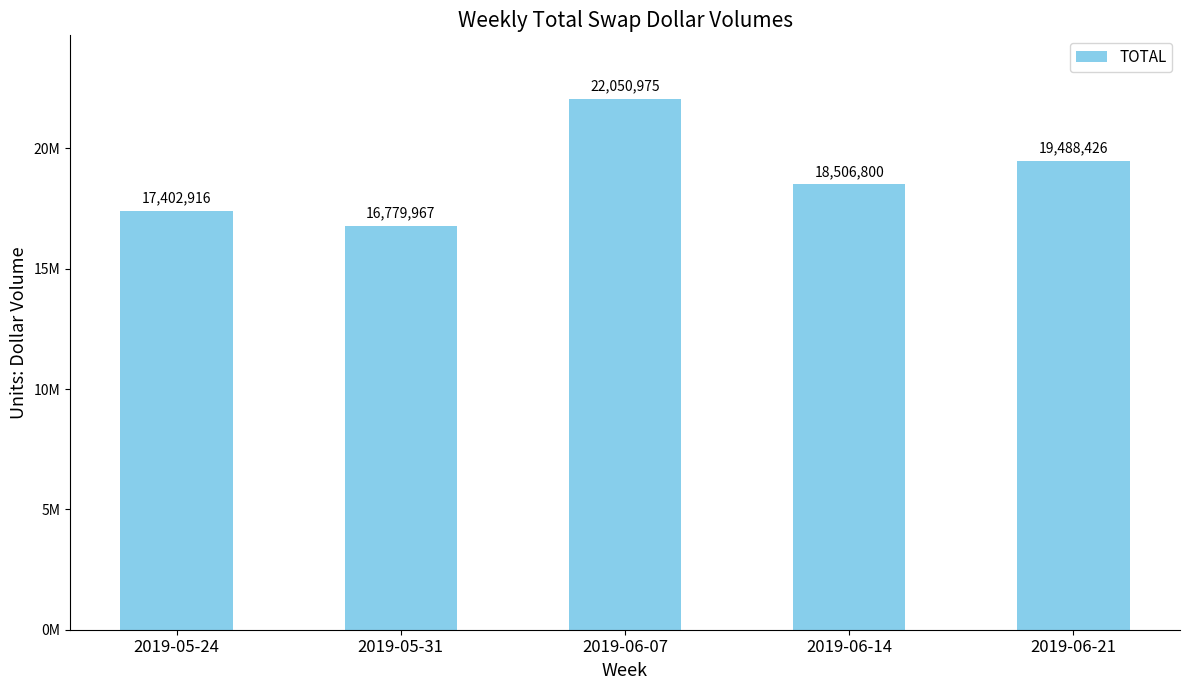

What is the difference between the values at 2019-05-31 and 2019-05-24?

622949